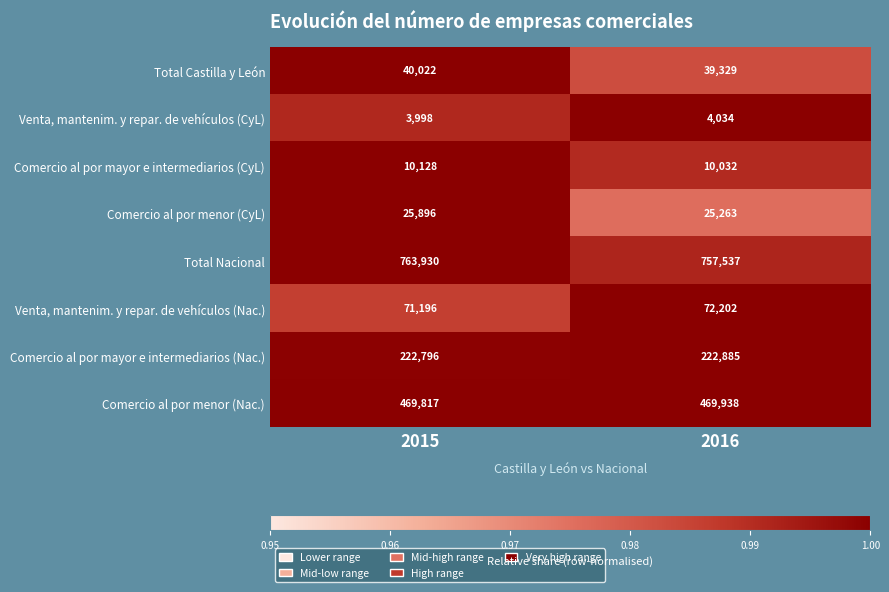

What is the maximum value for Comercio al por mayor e intermediarios (CyL)?

10128